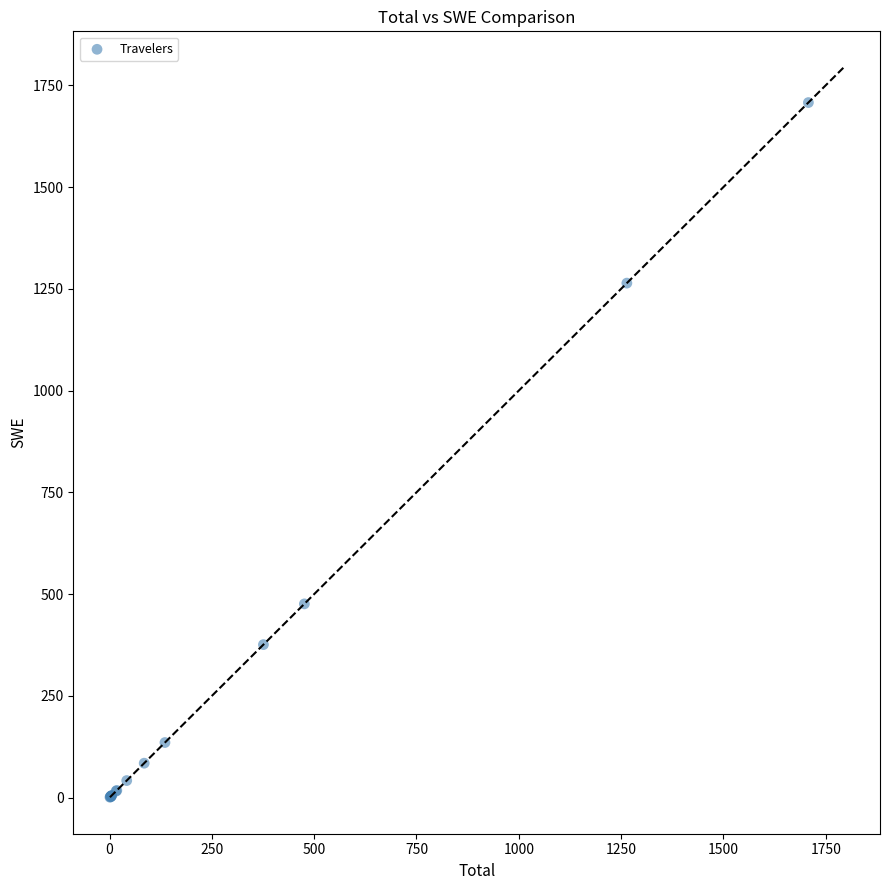

What Y value in the scatter plot is closest to 854?

476.1